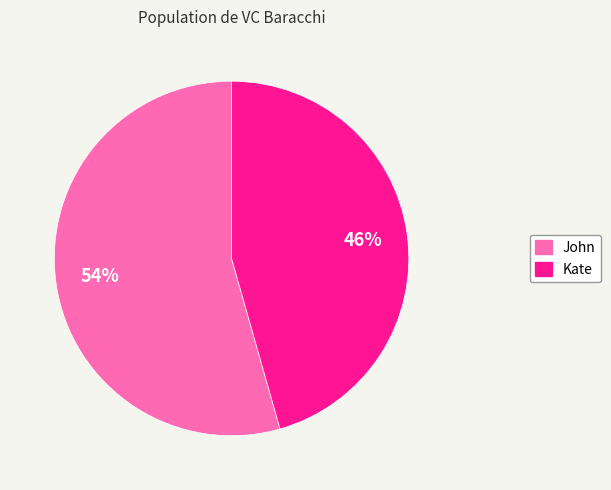

Is the sum of John and Kate greater than half?

Yes